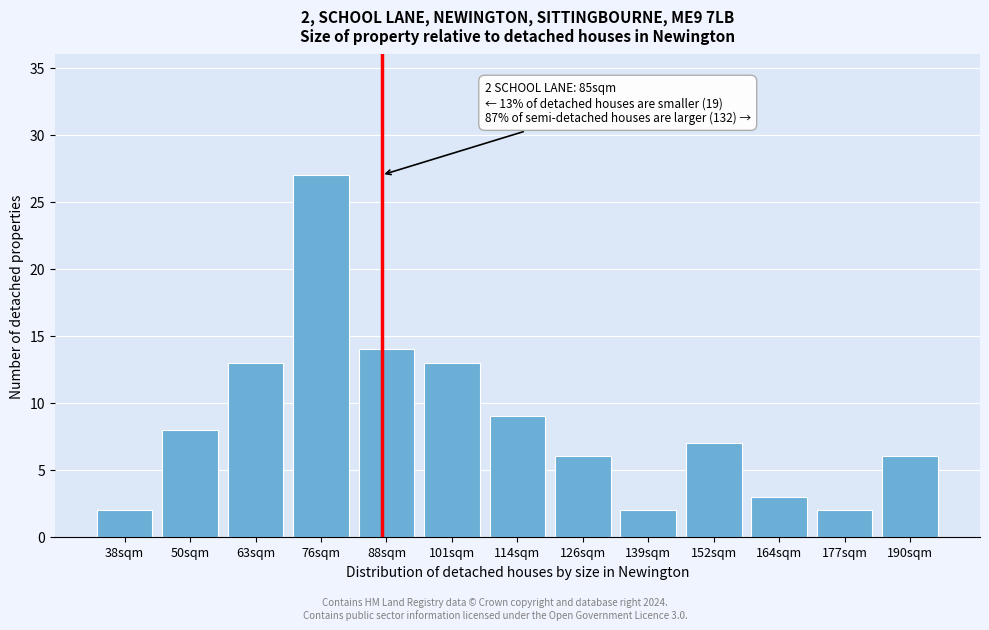

Reading left to right, list all the values displayed in this chart.

38sqm=2	50sqm=8	63sqm=13	76sqm=27	88sqm=14	101sqm=13	114sqm=9	126sqm=6	139sqm=2	152sqm=7	164sqm=3	177sqm=2	190sqm=6